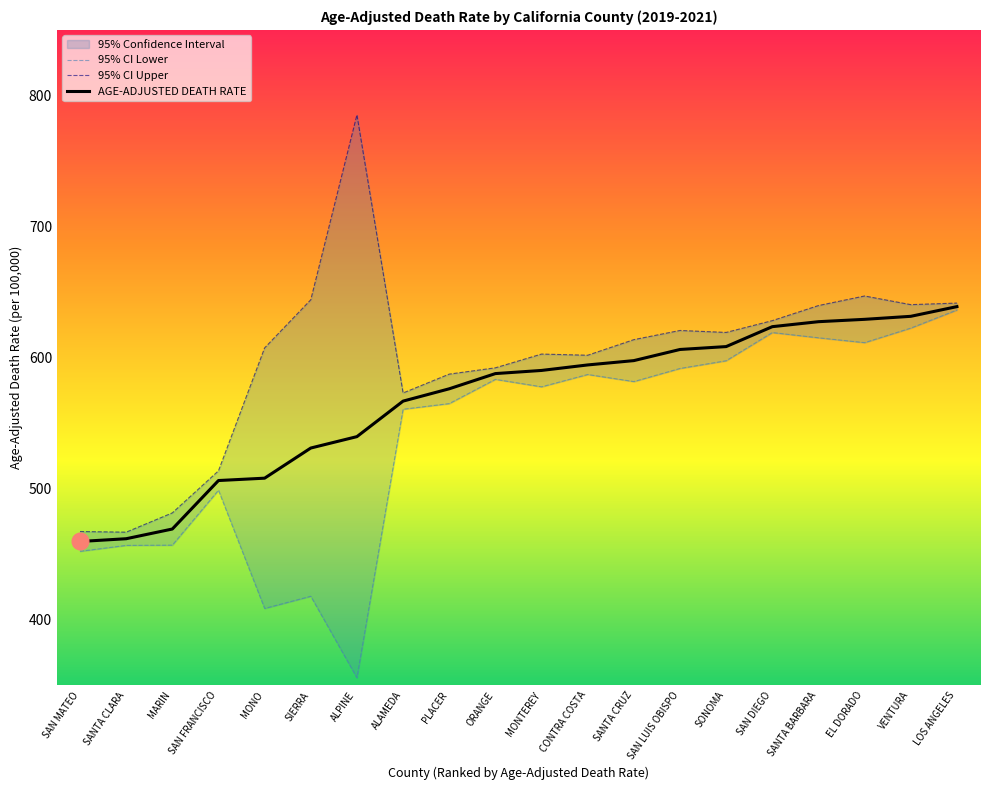

True or false: 95% CI Upper and 95% CI Lower intersect in this chart.

False